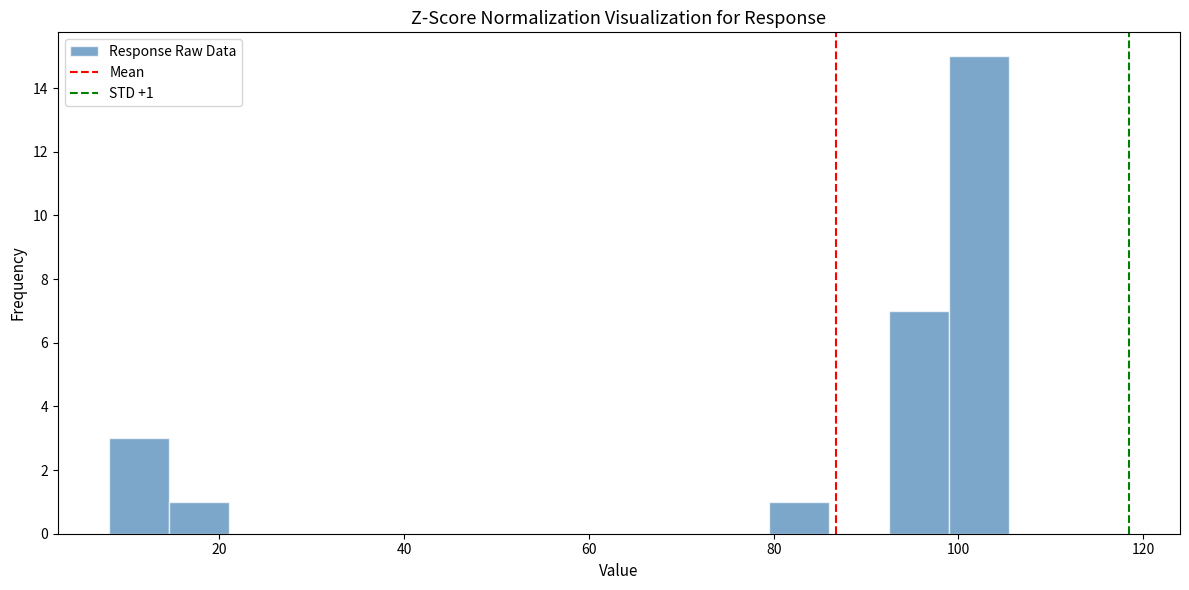

Around what value on the x-axis is the tallest bar? Give the approximate position of its centre, as read against the axis.

102